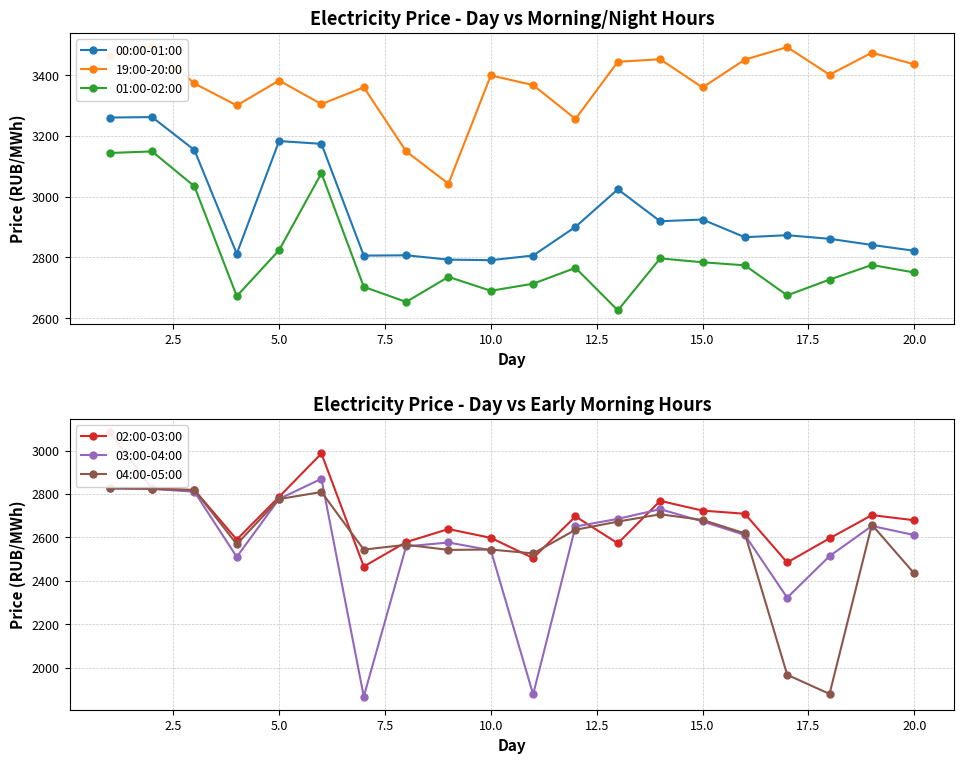

True or false: 01:00-02:00 and 00:00-01:00 intersect in this chart.

False